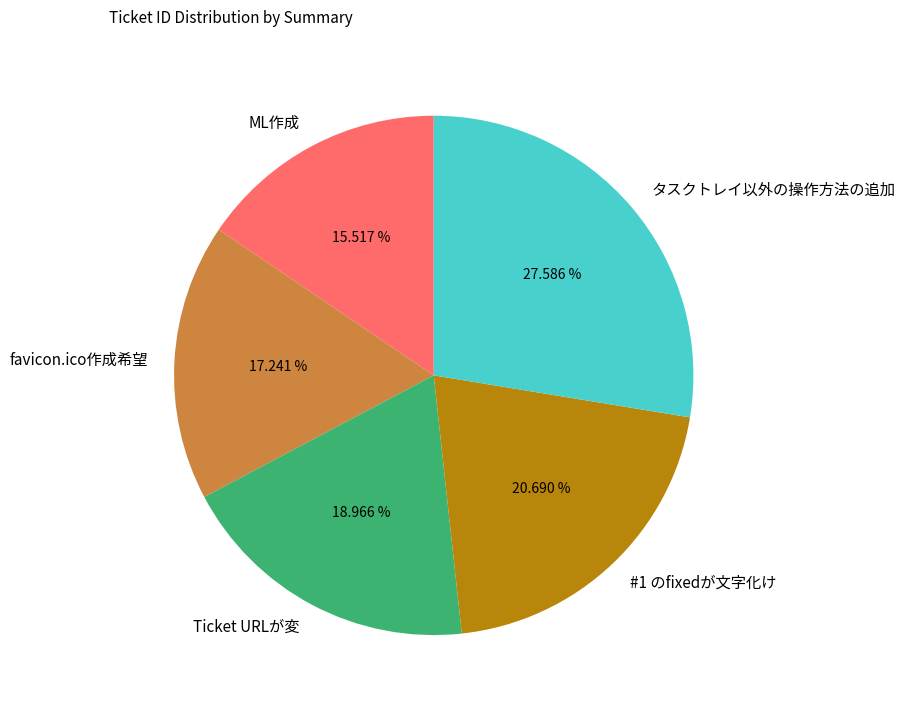

Count the number of slices in the pie.

5